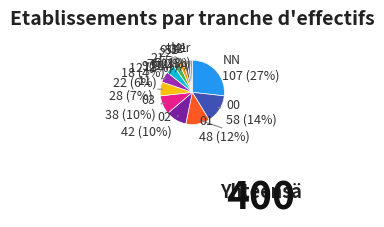

To the nearest percent, what is the combined percentage of 02 and NN?

37%